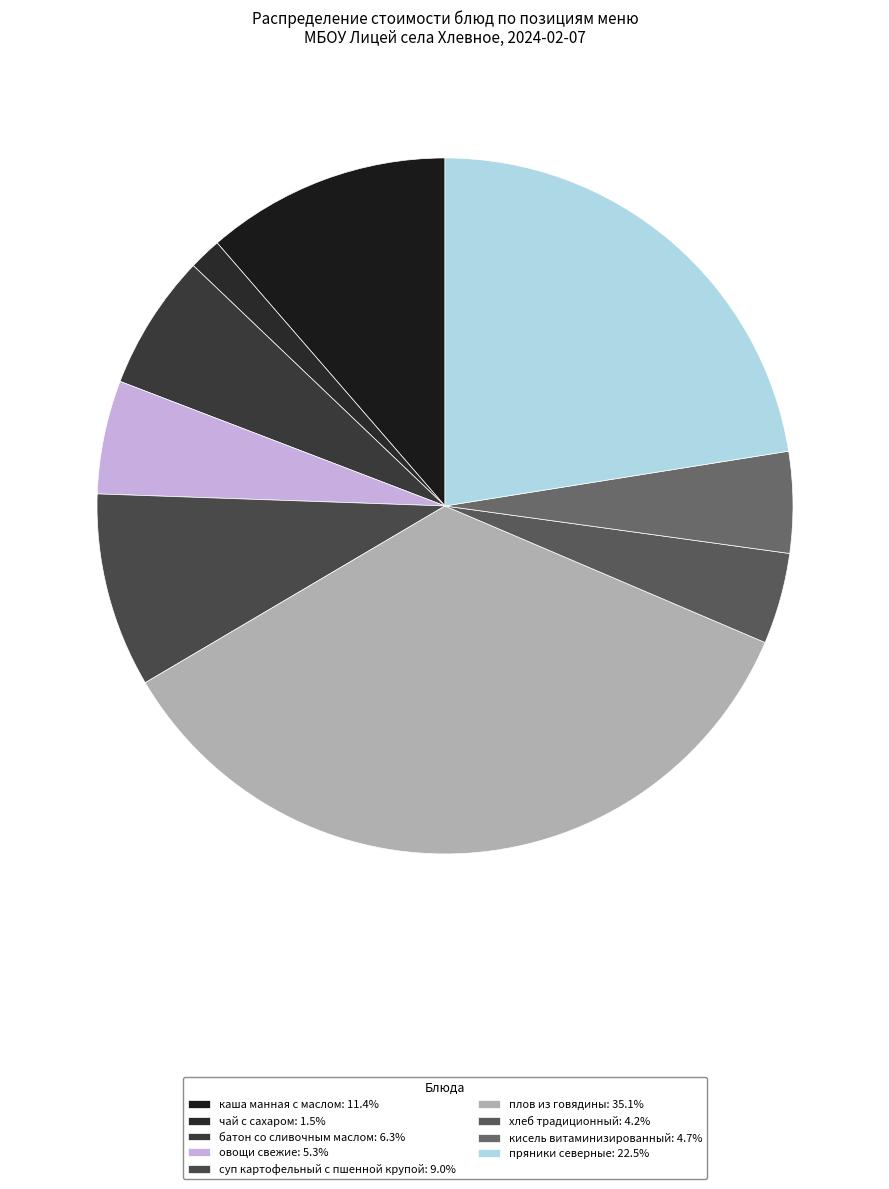

How many segments does this pie chart have?

9